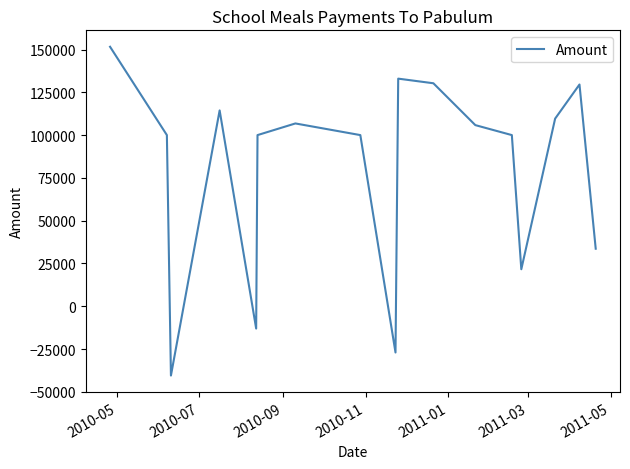

Is this an area chart (filled region under the line)?

No